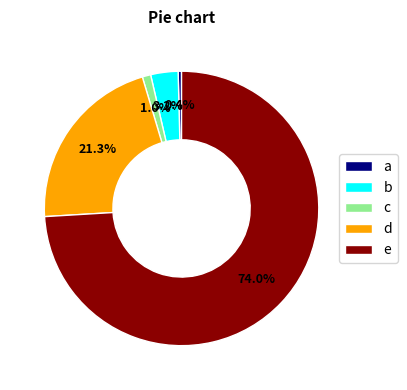

Is there any slice that represents more than half of the pie?

Yes